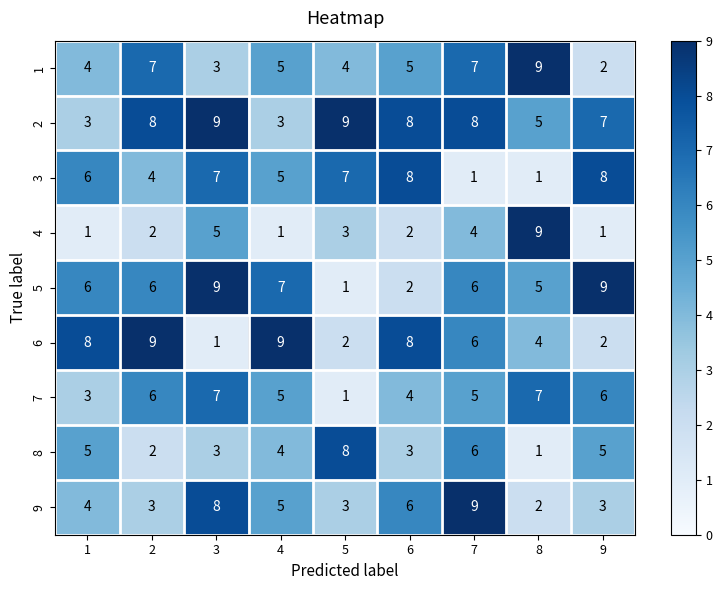

What is the highest value of the 5 series?

9